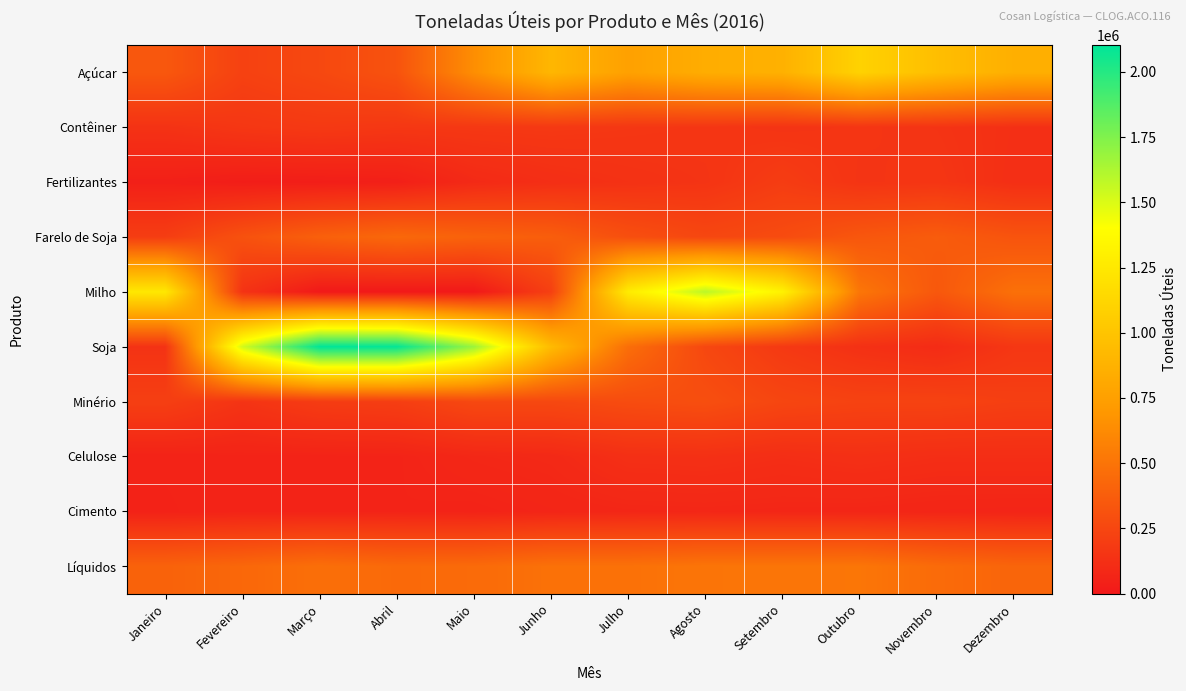

Reading right to left, extract all data points from this chart.

Açúcar: Dezembro=855668	Novembro=960168	Outubro=1096123	Setembro=869160	Agosto=841564	Julho=757607	Junho=906712	Maio=643207	Abril=317087	Março=259319	Fevereiro=222585	Janeiro=343242
Contêiner: Dezembro=126717	Novembro=147326	Outubro=153987	Setembro=147810	Agosto=157873	Julho=165297	Junho=172846	Maio=169424	Abril=166389	Março=177748	Fevereiro=164418	Janeiro=140195
Fertilizantes: Dezembro=121940	Novembro=157230	Outubro=149495	Setembro=195932	Agosto=148985	Julho=135369	Junho=118747	Maio=94591	Abril=37642	Março=29764	Fevereiro=26385	Janeiro=40016
Farelo de Soja: Dezembro=323335	Novembro=367552	Outubro=338686	Setembro=277005	Agosto=251399	Julho=297404	Junho=377341	Maio=400653	Abril=434669	Março=390723	Fevereiro=310159	Janeiro=201066
Milho: Dezembro=479886	Novembro=344112	Outubro=510670	Setembro=1316650	Agosto=1588841	Julho=1271999	Junho=213883	Maio=0	Abril=0	Março=1682	Fevereiro=140909	Janeiro=1245723
Soja: Dezembro=163678	Novembro=104449	Outubro=130487	Setembro=176779	Agosto=255206	Julho=467438	Junho=937865	Maio=1677153	Abril=2093133	Março=2103585	Fevereiro=1526682	Janeiro=142225
Minério: Dezembro=209746	Novembro=228966	Outubro=228532	Setembro=246450	Agosto=294934	Julho=281418	Junho=257114	Maio=258974	Abril=203174	Março=191456	Fevereiro=147870	Janeiro=209188
Celulose: Dezembro=116380	Novembro=115520	Outubro=127276	Setembro=116056	Agosto=128588	Julho=124684	Junho=89400	Maio=80060	Abril=60020	Março=58716	Fevereiro=59084	Janeiro=54928
Cimento: Dezembro=65656	Novembro=68651	Outubro=73999	Setembro=74915	Agosto=78110	Julho=76161	Junho=68650	Maio=57595	Abril=61661	Março=59205	Fevereiro=59887	Janeiro=51960
Líquidos: Dezembro=416806	Novembro=451553	Outubro=510167	Setembro=506602	Agosto=504974	Julho=485770	Junho=485322	Maio=448426	Abril=441571	Março=472204	Fevereiro=431638	Janeiro=403895